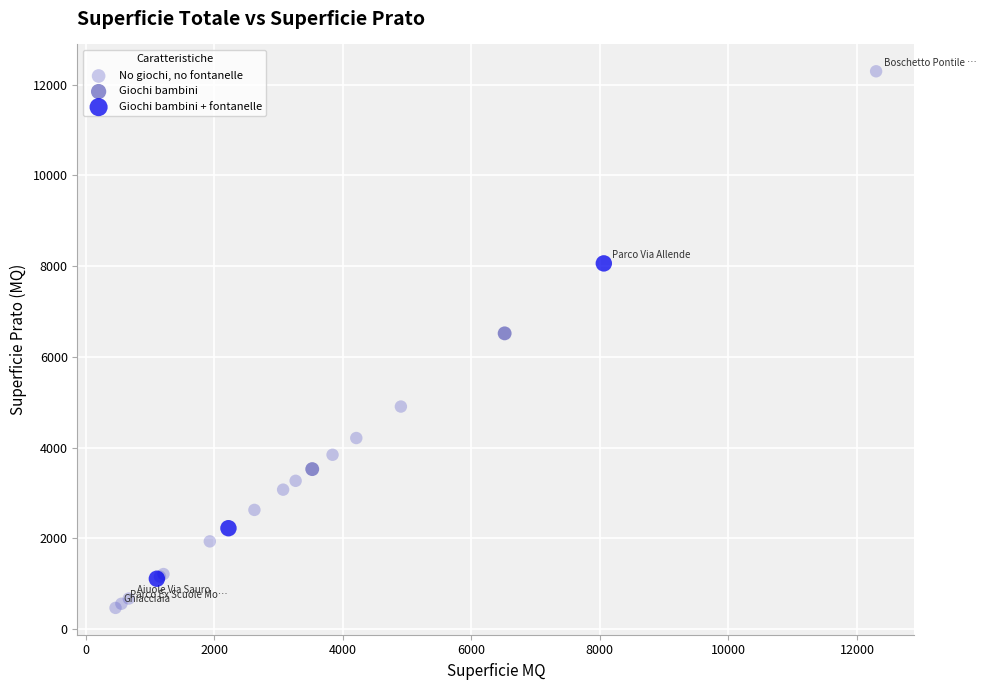

Which series has the largest Y range (max minus min)?

No giochi, no fontanelle